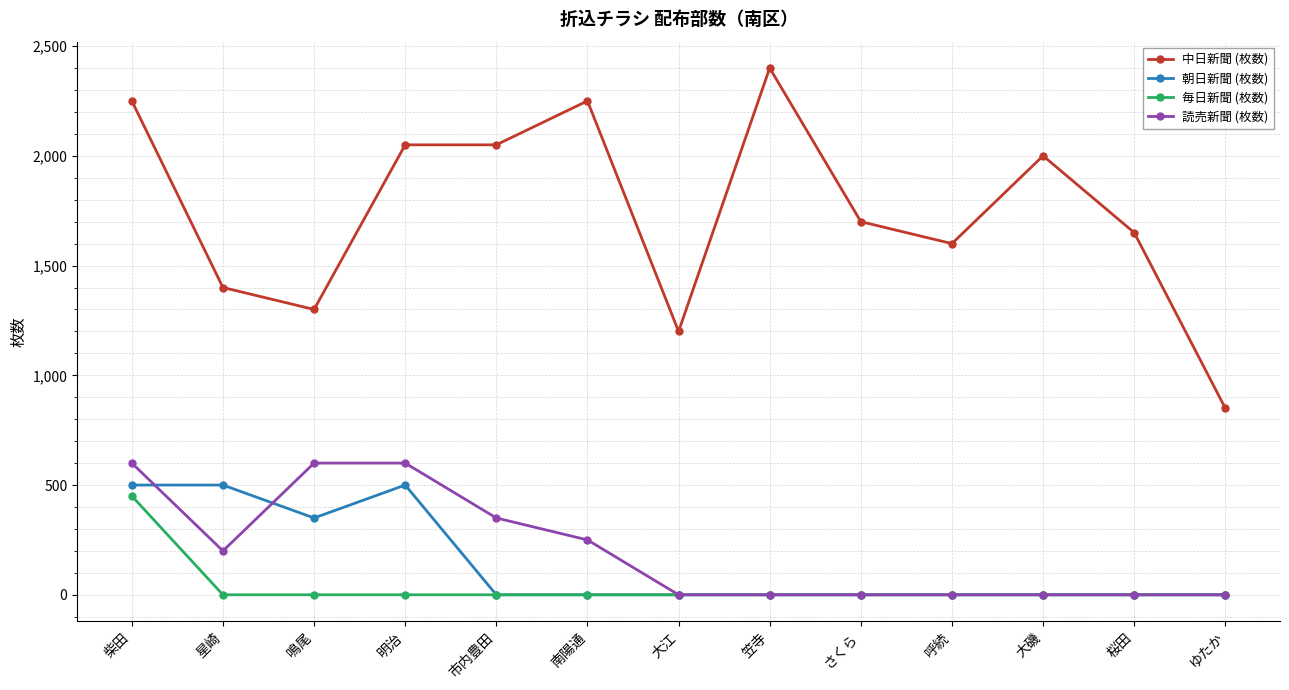

Is the value of 毎日新聞 (枚数) at 明治 greater than the value of 中日新聞 (枚数) at 呼続?

No